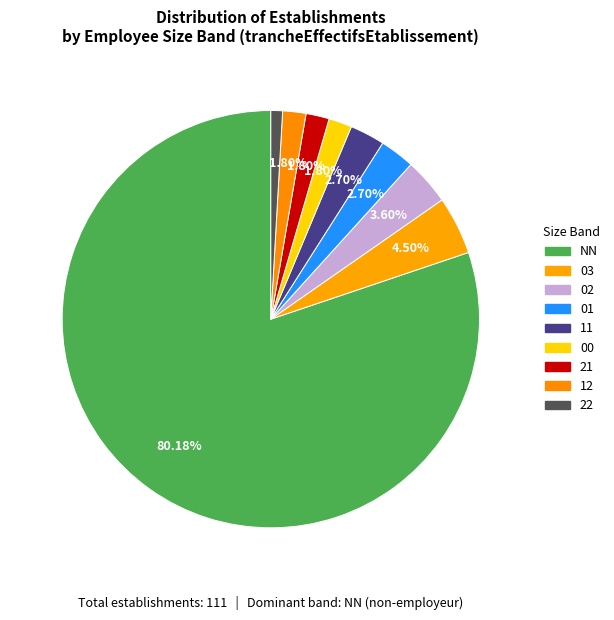

Which has a higher value, 01 or 22?

01